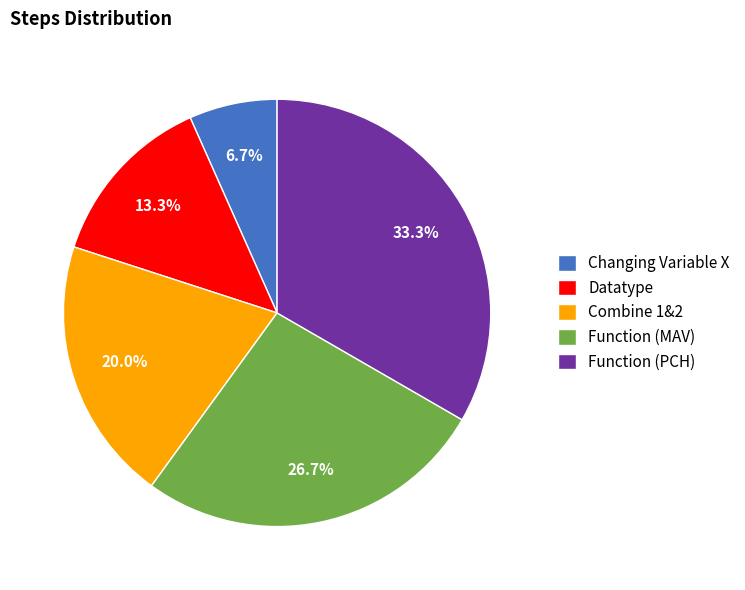

Does Function (PCH) represent more than half of the total?

No